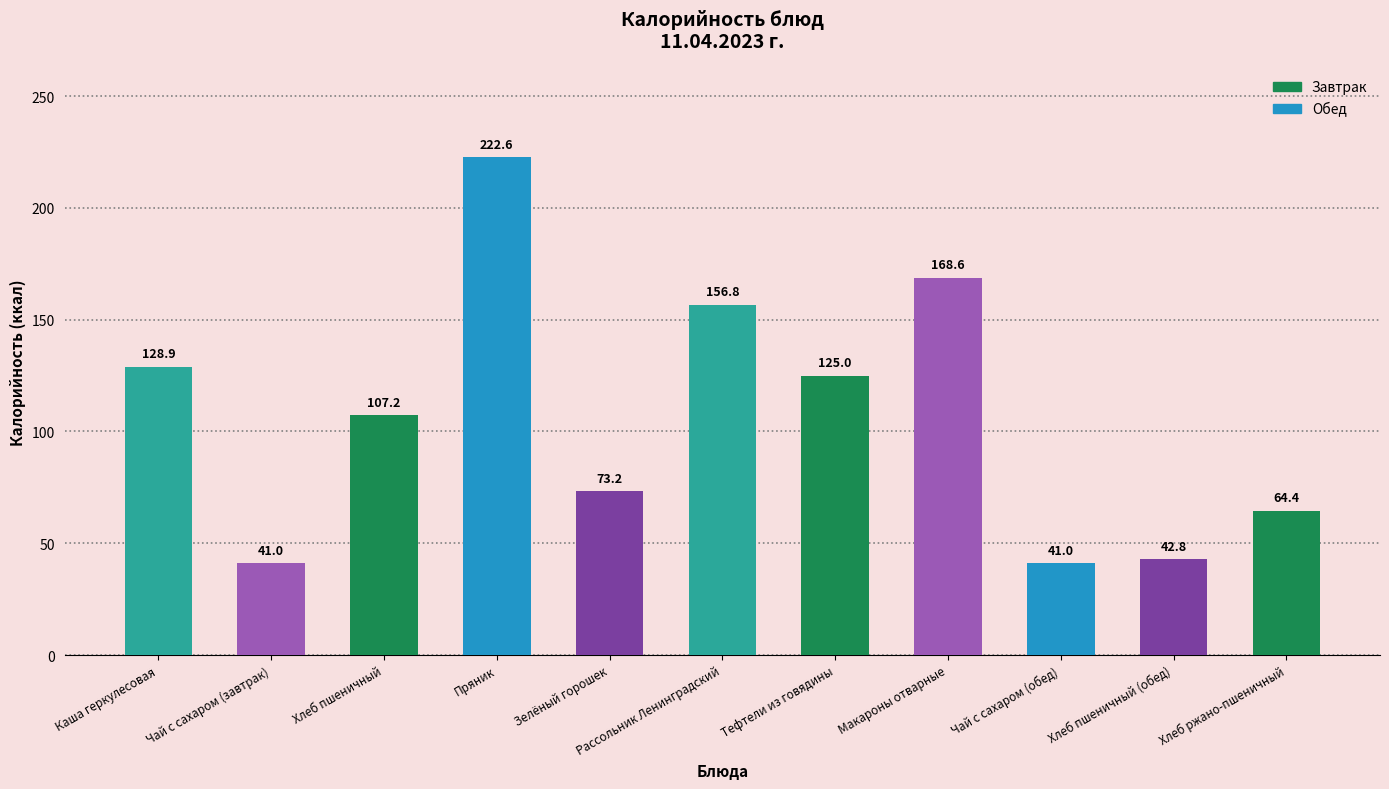

At which label is the value closest to 131?

Каша геркулесовая